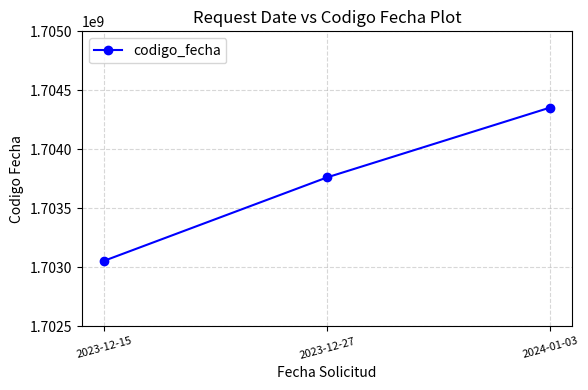

How many distinct data groups are displayed?

1